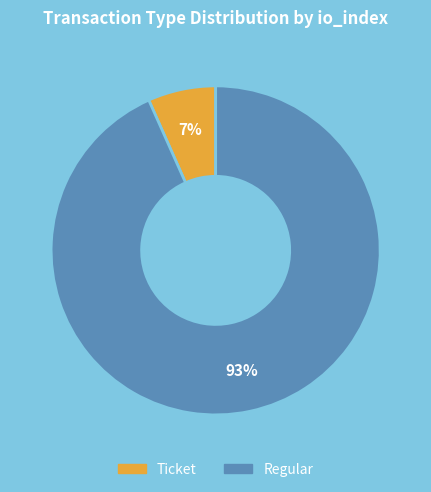

Combined, do Ticket and Regular account for over 50%?

Yes